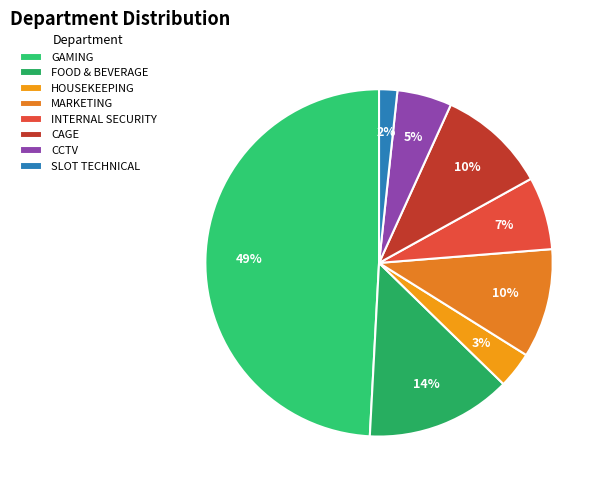

What percentage is NOT represented by INTERNAL SECURITY?

93.2%